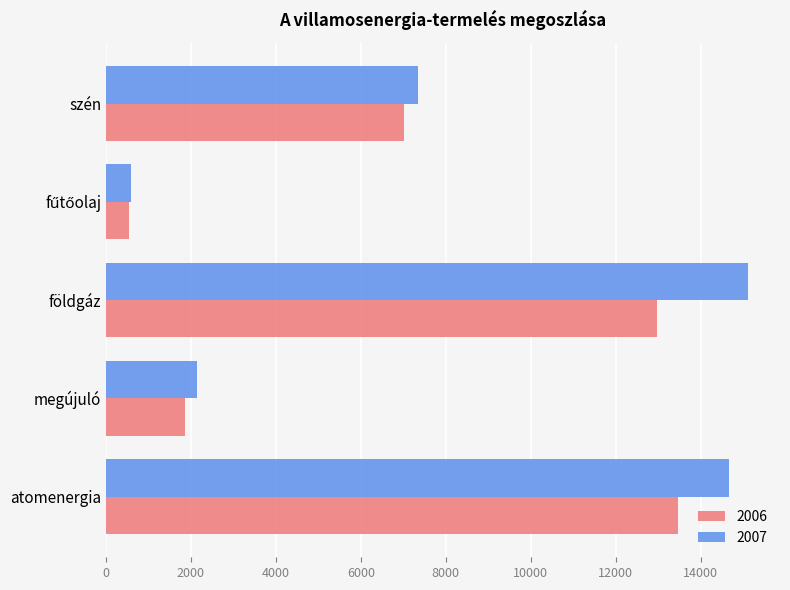

True or false: 2007 has a value of 24778 at földgáz.

False